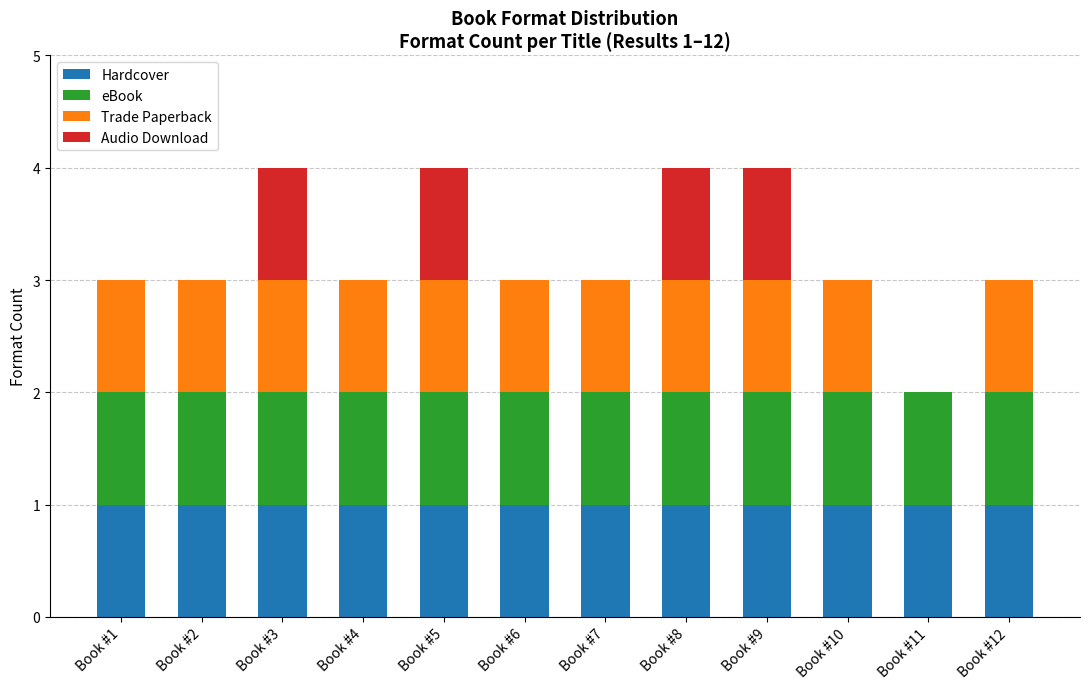

The value of Hardcover at Book #4 is 1. True or false?

True